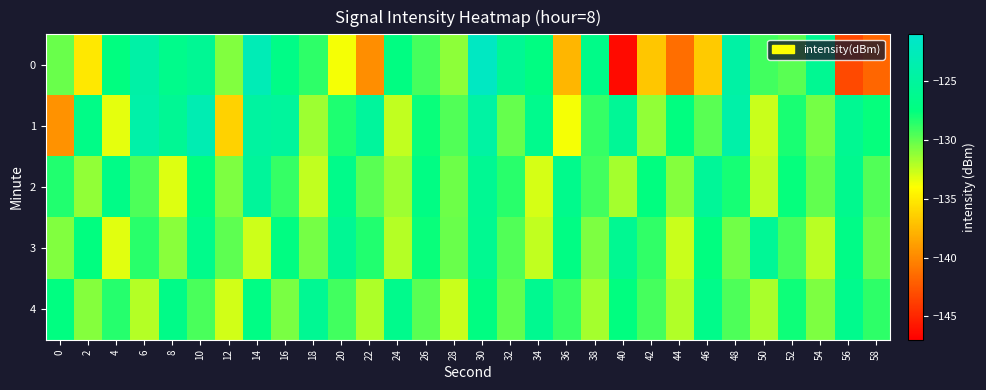

Reading left to right, what are all the values shown in this chart?

0: 0=-130.2	2=-135.2	4=-127.4	6=-124.2	8=-126.6	10=-125.7	12=-130.8	14=-122.9	16=-126.9	18=-128.7	20=-133.8	22=-139.7	24=-127.3	26=-129.2	28=-131.1	30=-121.9	32=-125.7	34=-127.3	36=-137.7	38=-126.8	40=-146.4	42=-136.9	44=-141.3	46=-136.7	48=-124.4	50=-129.1	52=-129.8	54=-125.9	56=-143.2	58=-141.8
1: 0=-139.5	2=-126.8	4=-133.3	6=-124.0	8=-125.7	10=-123.2	12=-136.2	14=-124.7	16=-125.1	18=-131.5	20=-128.3	22=-125.1	24=-132.4	26=-127.8	28=-129.6	30=-124.5	32=-130.1	34=-126.3	36=-133.7	38=-128.9	40=-125.6	42=-131.2	44=-127.4	46=-129.8	48=-124.1	50=-132.6	52=-128.2	54=-130.5	56=-125.9	58=-127.7
2: 0=-128.4	2=-131.2	4=-126.8	6=-129.5	8=-133.1	10=-127.3	12=-130.7	14=-125.2	16=-128.9	18=-132.4	20=-126.6	22=-129.8	24=-131.5	26=-127.1	28=-130.3	30=-125.8	32=-128.6	34=-132.9	36=-126.4	38=-129.2	40=-131.7	42=-127.5	44=-130.9	46=-125.4	48=-128.1	50=-132.3	52=-127.7	54=-130.0	56=-126.2	58=-129.6
3: 0=-130.8	2=-127.4	4=-133.2	6=-128.6	8=-131.0	10=-126.5	12=-129.9	14=-132.7	16=-127.2	18=-130.5	20=-125.7	22=-128.4	24=-132.1	26=-127.8	28=-130.2	30=-126.0	32=-129.6	34=-132.4	36=-127.1	38=-130.7	40=-125.9	42=-128.8	44=-132.6	46=-127.5	48=-130.4	50=-125.6	52=-129.3	54=-132.2	56=-126.8	58=-130.1
4: 0=-127.3	2=-130.9	4=-128.5	6=-132.1	8=-126.7	10=-129.4	12=-132.8	14=-127.0	16=-130.6	18=-125.8	20=-129.2	22=-131.9	24=-126.4	26=-129.8	28=-132.6	30=-127.2	32=-130.0	34=-126.1	36=-128.9	38=-131.7	40=-127.5	42=-129.3	44=-132.0	46=-126.6	48=-129.5	50=-131.8	52=-127.9	54=-130.7	56=-126.3	58=-128.7